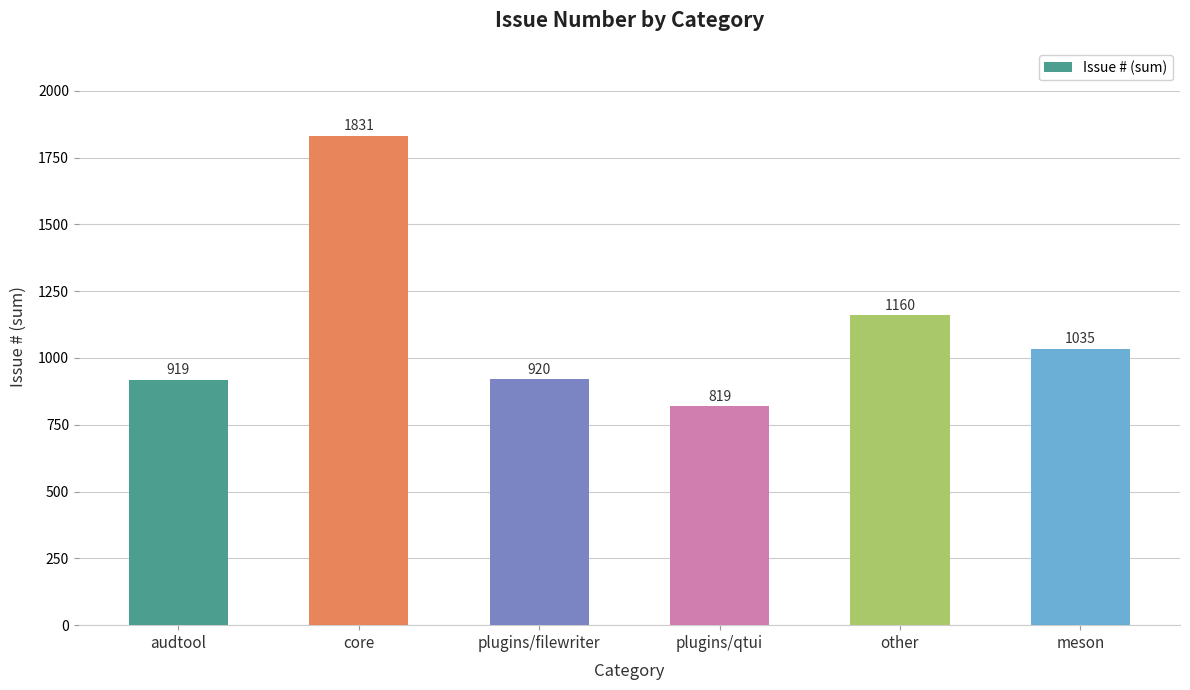

The chart shows a value of 920 at plugins/filewriter. True or false?

True